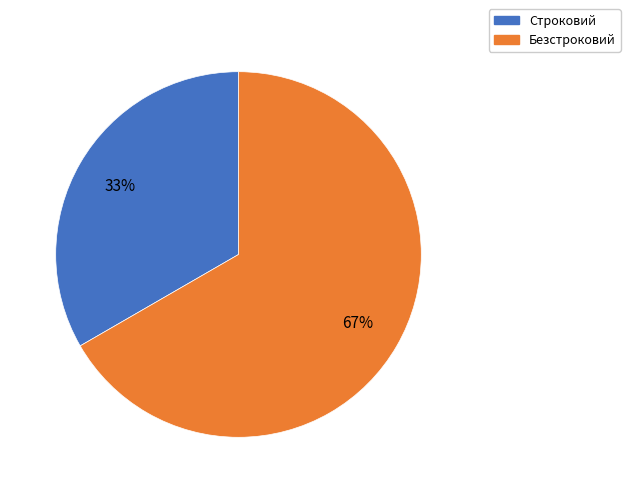

How many slices are in this pie chart?

2